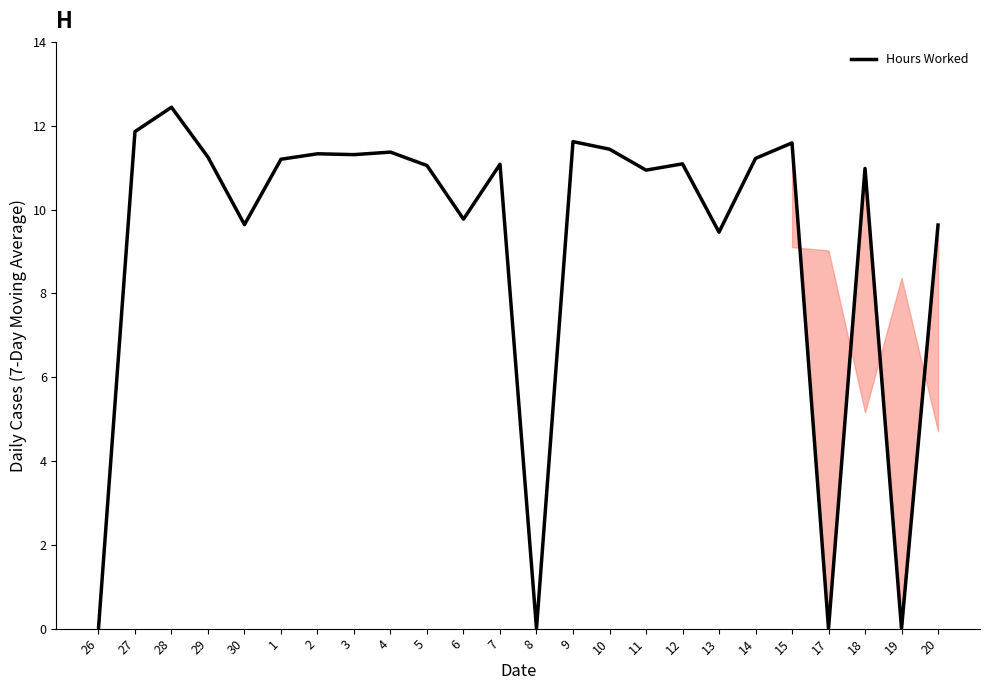

What position from the left is 28?

3